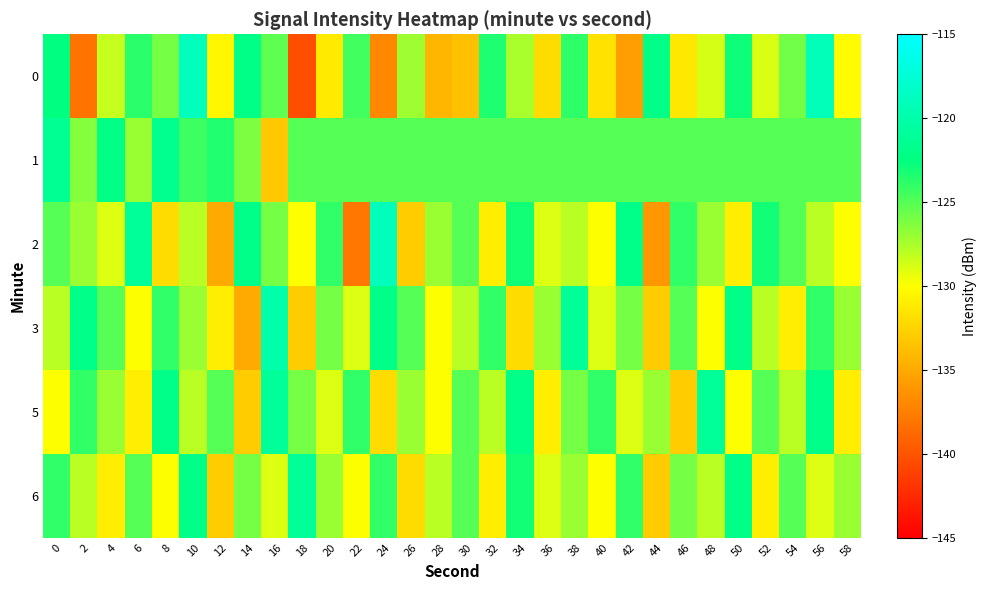

Reading left to right, extract all data points from this chart.

0: 0=-122.4	2=-138.1	4=-128.3	6=-123.7	8=-126.0	10=-118.9	12=-130.5	14=-122.1	16=-125.2	18=-140.4	20=-131.2	22=-124.4	24=-137.0	26=-127.2	28=-134.3	30=-133.7	32=-123.4	34=-127.5	36=-132.0	38=-123.9	40=-131.8	42=-135.7	44=-122.1	46=-131.4	48=-128.7	50=-122.9	52=-128.9	54=-125.9	56=-119.1	58=-130.2
1: 0=-121.4	2=-126.5	4=-122.0	6=-127.0	8=-121.7	10=-124.3	12=-123.5	14=-126.2	16=-133.2	18=-125.0	20=-125.0	22=-125.0	24=-125.0	26=-125.0	28=-125.0	30=-125.0	32=-125.0	34=-125.0	36=-125.0	38=-125.0	40=-125.0	42=-125.0	44=-125.0	46=-125.0	48=-125.0	50=-125.0	52=-125.0	54=-125.0	56=-125.0	58=-125.0
2: 0=-125.0	2=-127.0	4=-129.0	6=-121.0	8=-132.0	10=-128.0	12=-135.0	14=-122.0	16=-126.0	18=-130.0	20=-124.0	22=-138.0	24=-119.0	26=-133.0	28=-127.0	30=-125.0	32=-131.0	34=-123.0	36=-129.0	38=-128.0	40=-130.0	42=-122.0	44=-136.0	46=-124.0	48=-127.0	50=-131.0	52=-123.0	54=-125.0	56=-128.0	58=-130.0
3: 0=-128.0	2=-122.0	4=-125.0	6=-130.0	8=-124.0	10=-127.0	12=-131.0	14=-135.0	16=-120.0	18=-133.0	20=-126.0	22=-129.0	24=-122.0	26=-125.0	28=-130.0	30=-128.0	32=-124.0	34=-132.0	36=-127.0	38=-121.0	40=-129.0	42=-126.0	44=-133.0	46=-125.0	48=-130.0	50=-122.0	52=-128.0	54=-131.0	56=-124.0	58=-127.0
5: 0=-130.0	2=-124.0	4=-127.0	6=-131.0	8=-122.0	10=-128.0	12=-125.0	14=-133.0	16=-121.0	18=-126.0	20=-129.0	22=-124.0	24=-132.0	26=-127.0	28=-130.0	30=-125.0	32=-128.0	34=-122.0	36=-131.0	38=-126.0	40=-124.0	42=-129.0	44=-127.0	46=-133.0	48=-121.0	50=-130.0	52=-125.0	54=-128.0	56=-122.0	58=-131.0
6: 0=-124.0	2=-128.0	4=-131.0	6=-125.0	8=-130.0	10=-122.0	12=-133.0	14=-126.0	16=-129.0	18=-121.0	20=-127.0	22=-130.0	24=-124.0	26=-132.0	28=-128.0	30=-125.0	32=-131.0	34=-123.0	36=-129.0	38=-127.0	40=-130.0	42=-124.0	44=-133.0	46=-126.0	48=-128.0	50=-122.0	52=-131.0	54=-125.0	56=-129.0	58=-127.0